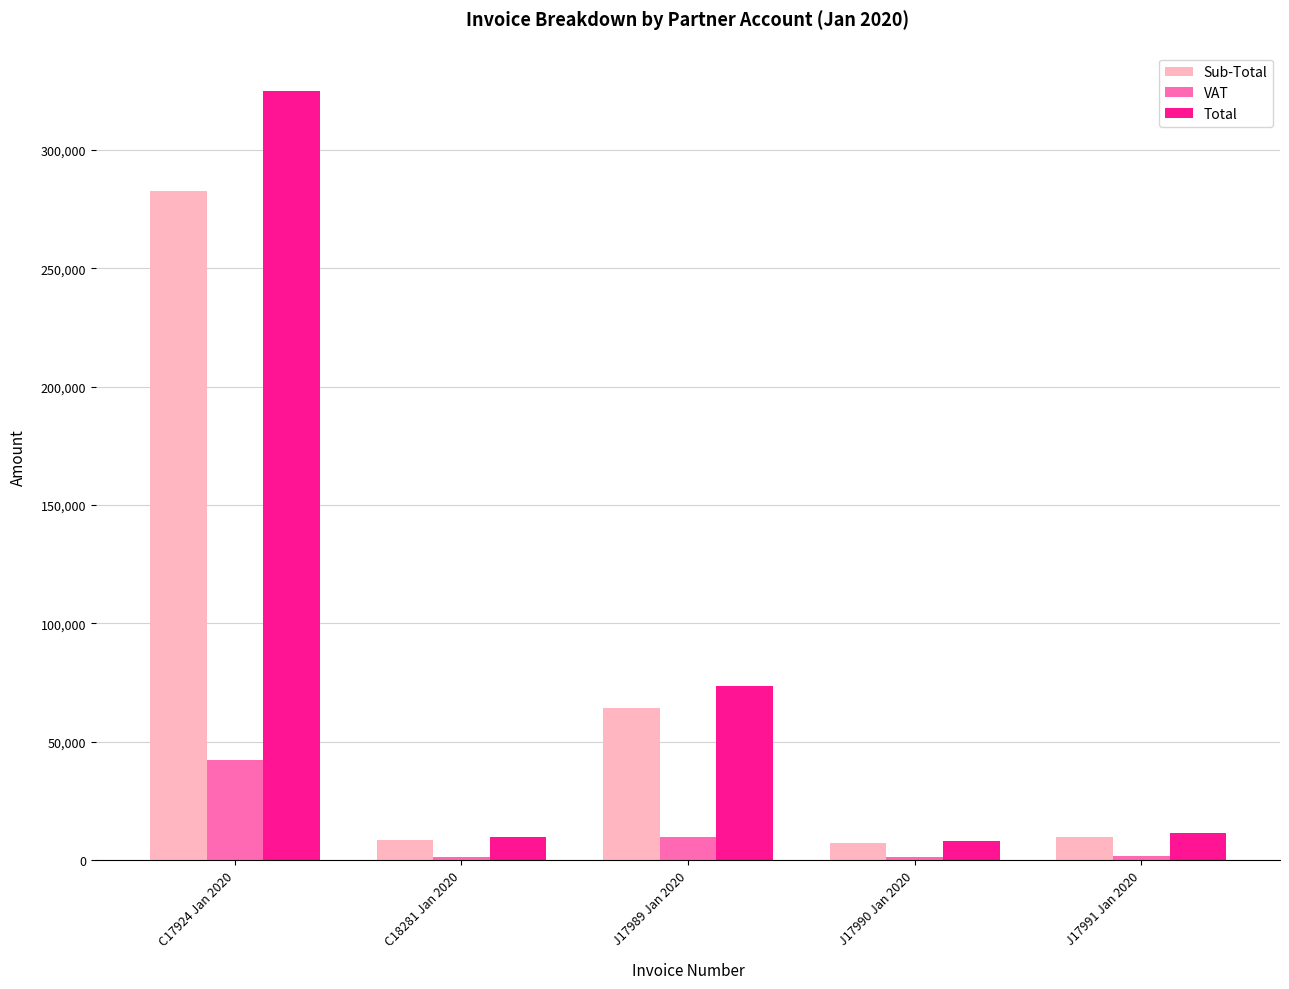

Is the value of VAT at C18281 Jan 2020 greater than the value of Total at J17989 Jan 2020?

No